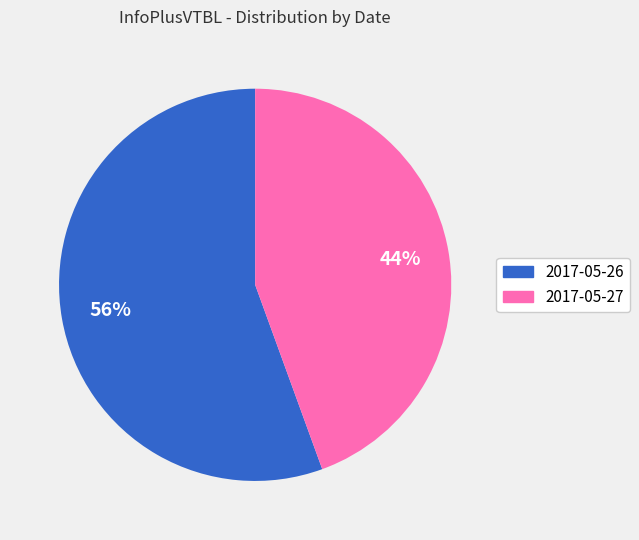

What percentage is the 2017-05-27 slice, to the nearest percent?

44%